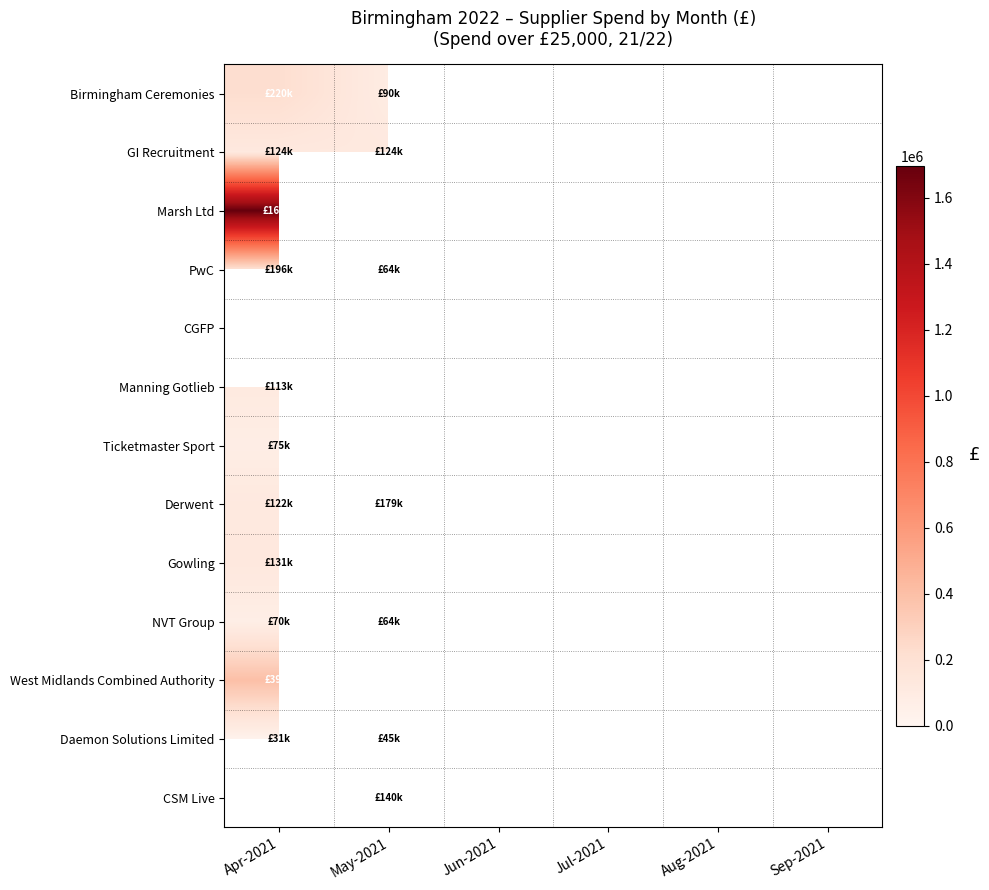

At Jul-2021, list the series in order from smallest to largest.

Birmingham Ceremonies, GI Recruitment, Marsh Ltd, PwC, CGFP, Manning Gotlieb, Ticketmaster Sport, Derwent, Gowling, NVT Group, West Midlands Combined Authority, Daemon Solutions Limited, CSM Live